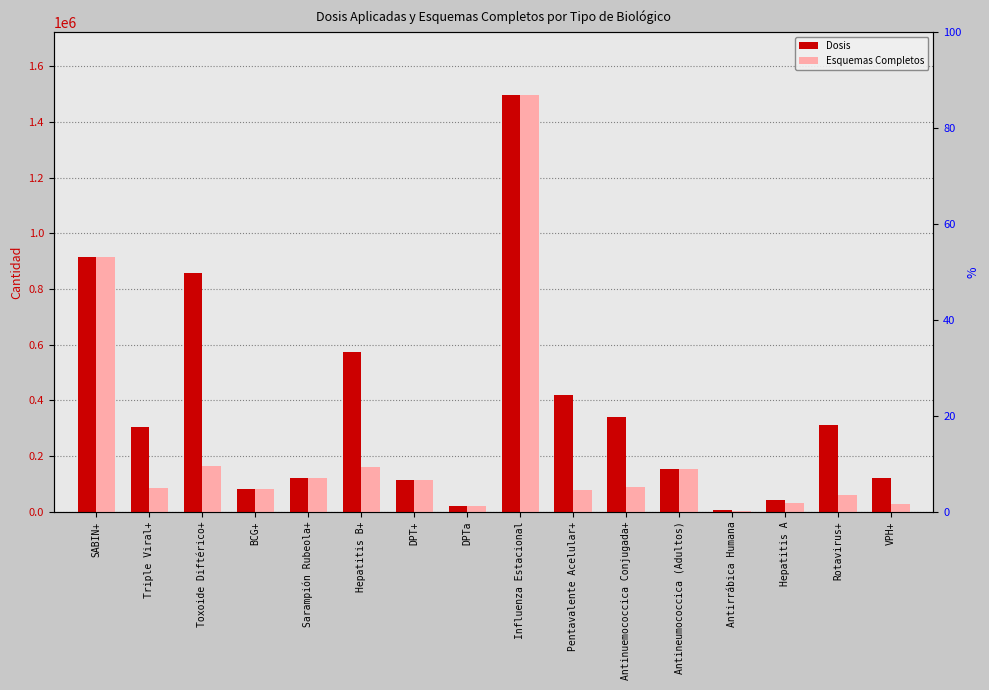

Which series has the largest total across all categories?

Dosis